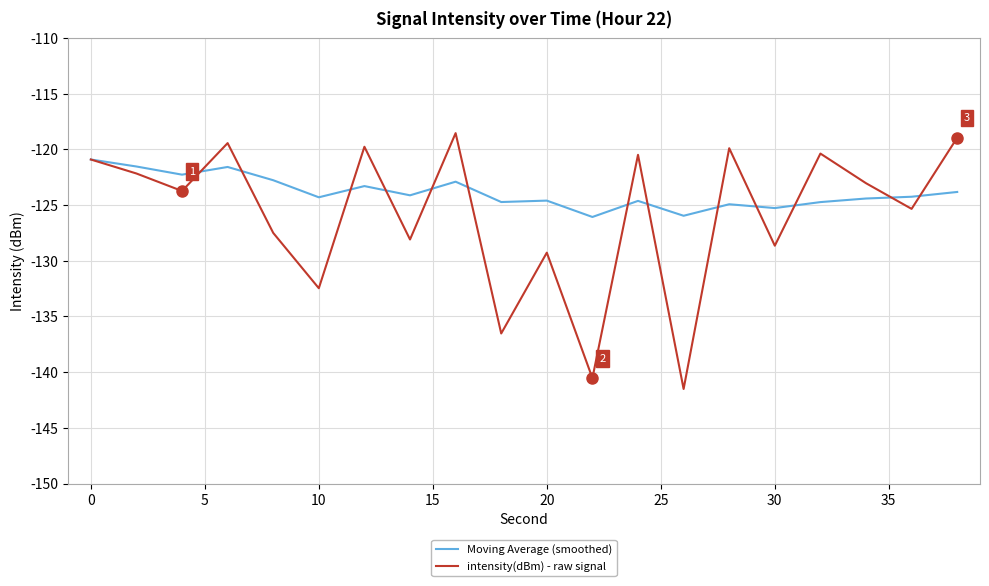

List the series in order of their peak value, highest first.

intensity(dBm) - raw signal, Moving Average (smoothed)